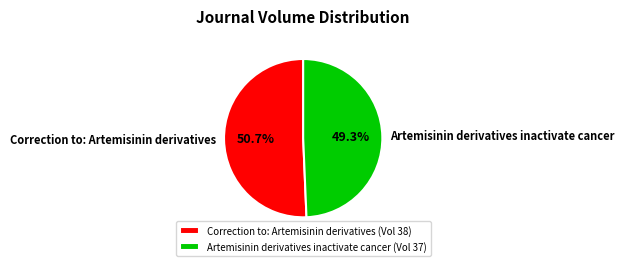

To the nearest percent, what is the difference between the largest and smallest slice percentages?

1%